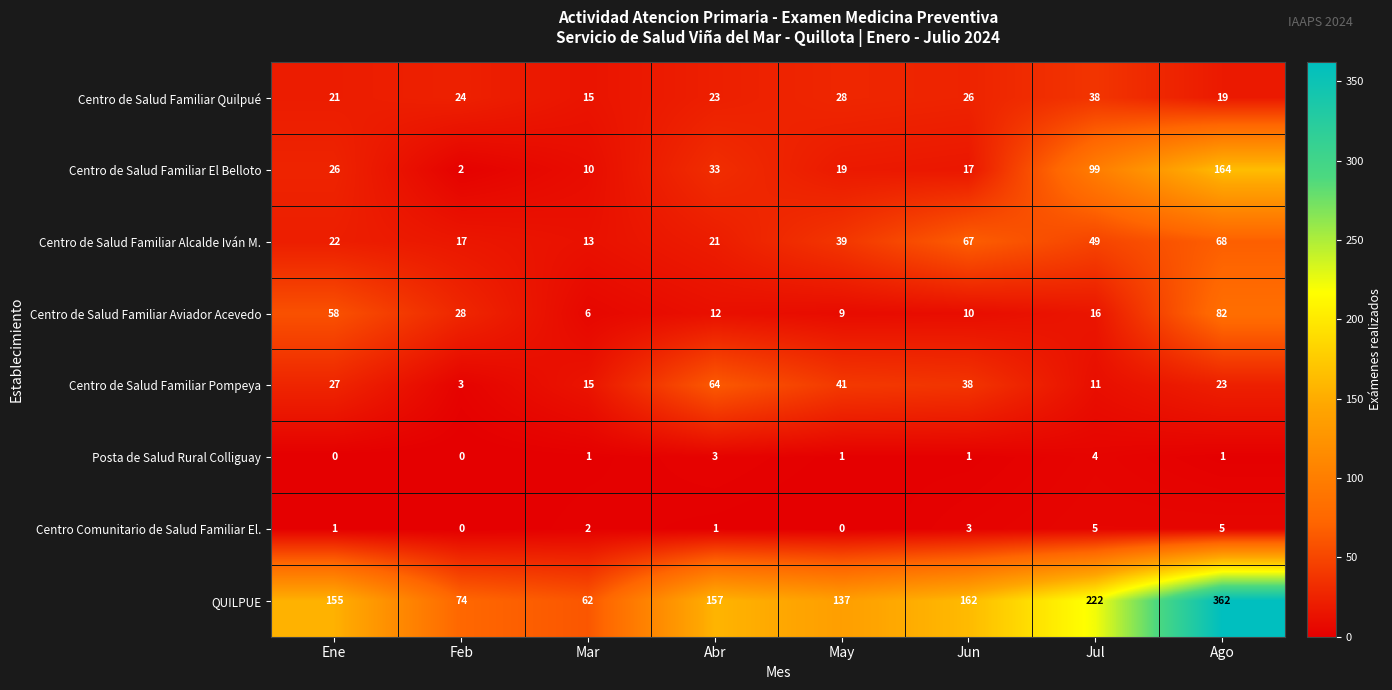

Where is Centro de Salud Familiar Pompeya nearest to the value 33?

Jun